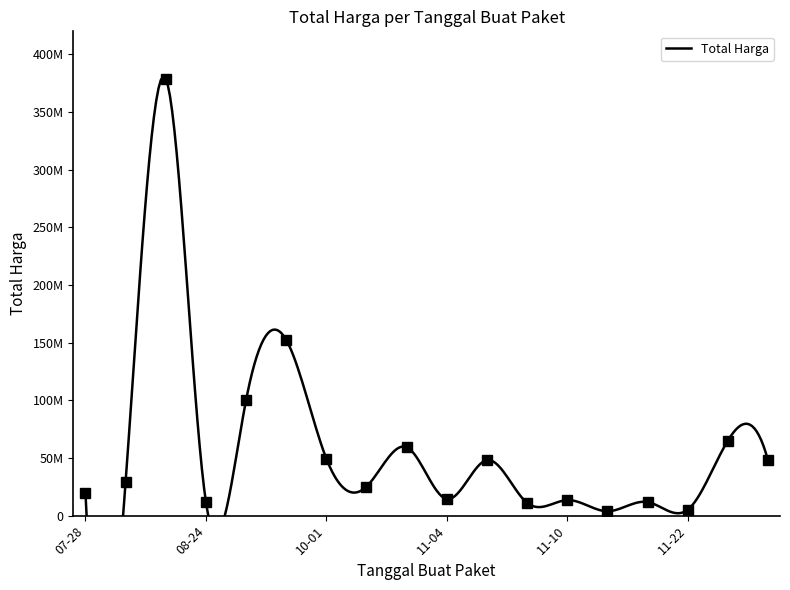

What is the ratio of the value at 2022-11-08 to the value at 2022-10-25?

0.8